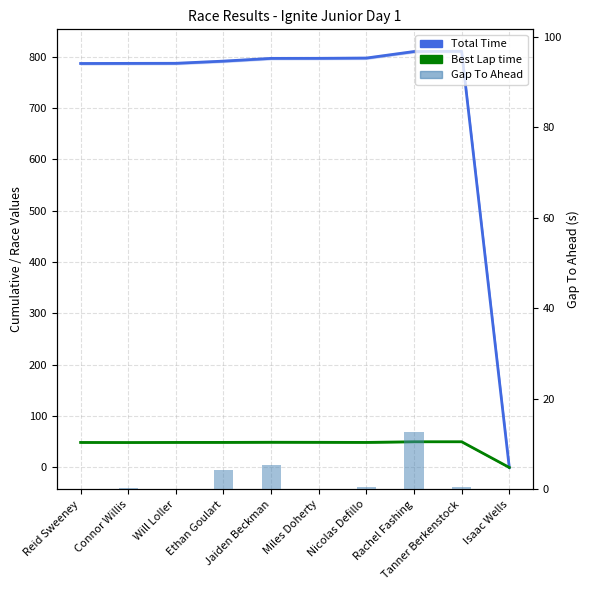

At how many categories does at least one series exceed 397?

9